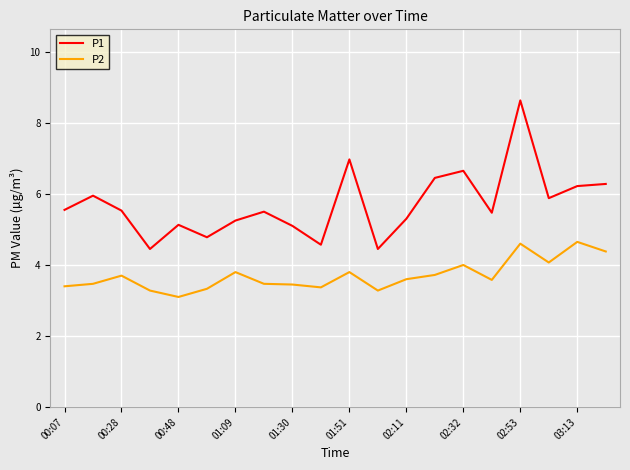

Which series has the largest range (max minus min)?

P1